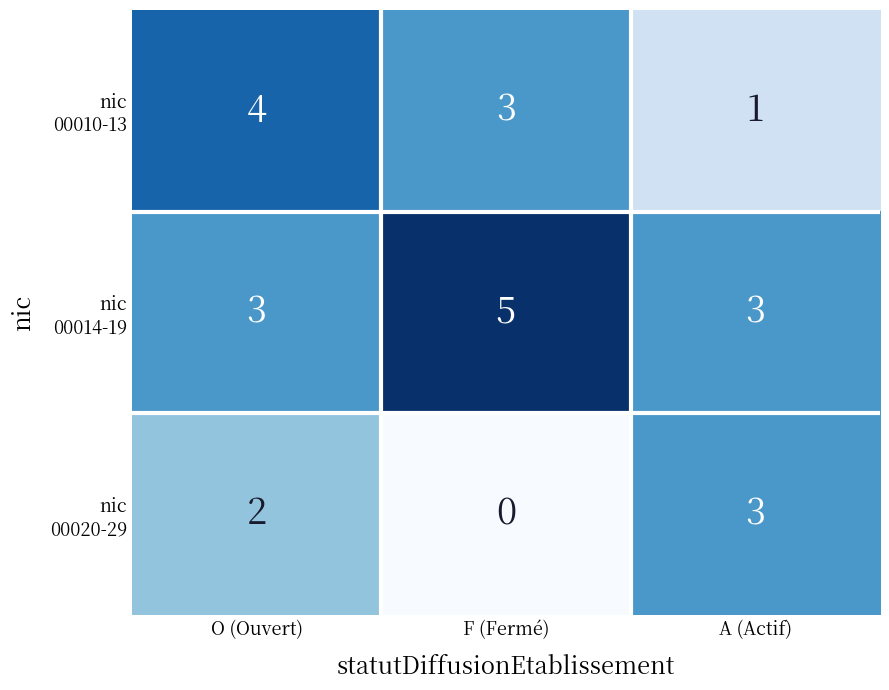

What is the difference between the highest and lowest values at F (Fermé)?

5